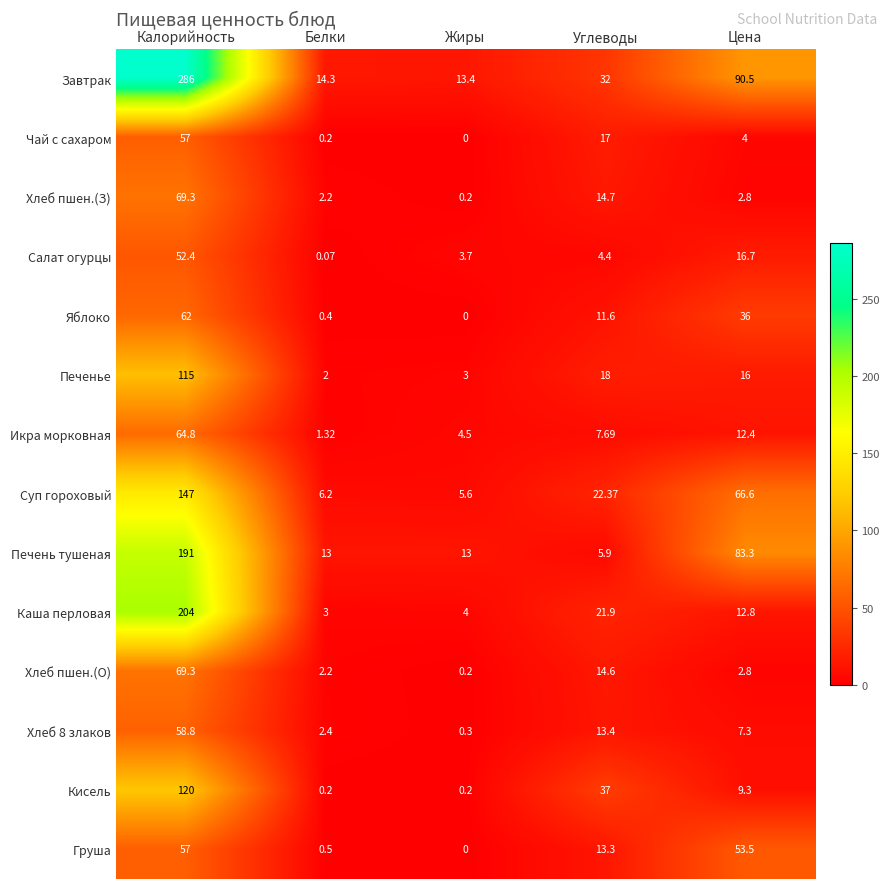

Between Углеводы and Цена, which series saw the biggest shift?

Печень тушеная